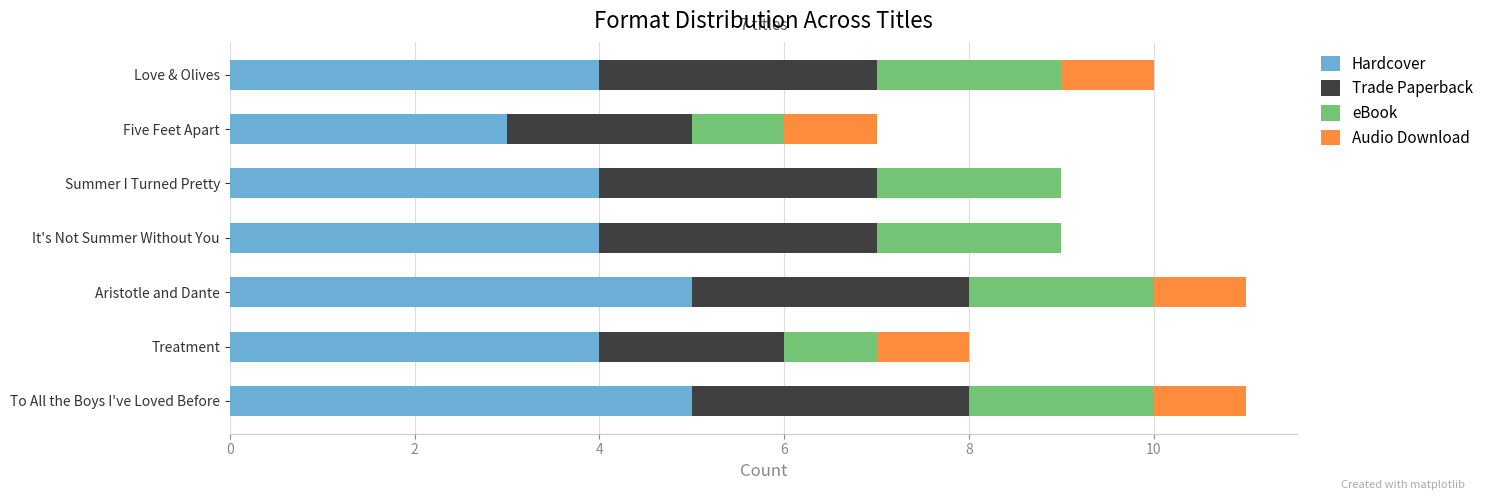

What is the total value across all series at Treatment?

8